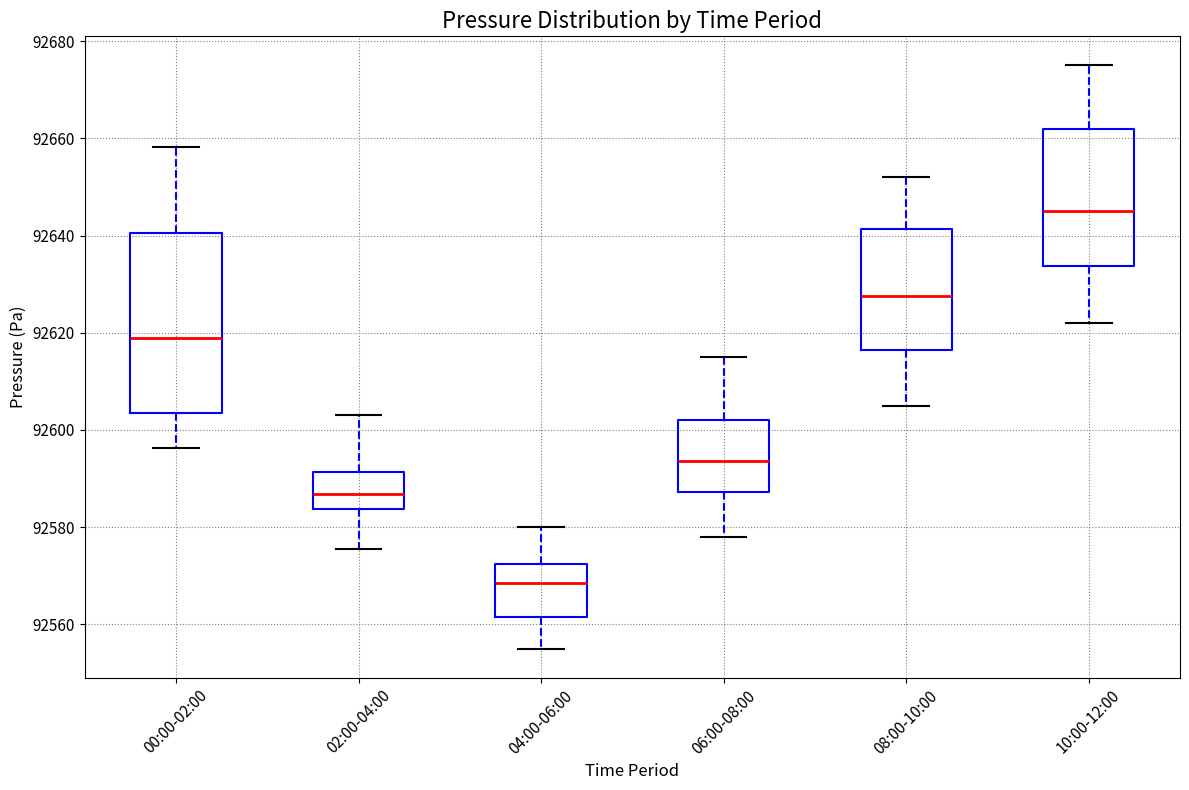

Where does the median line of the box for 04:00-06:00 sit on the y-axis? The values are not printed on the chart, so give them approximately, as read against the axis.

92568